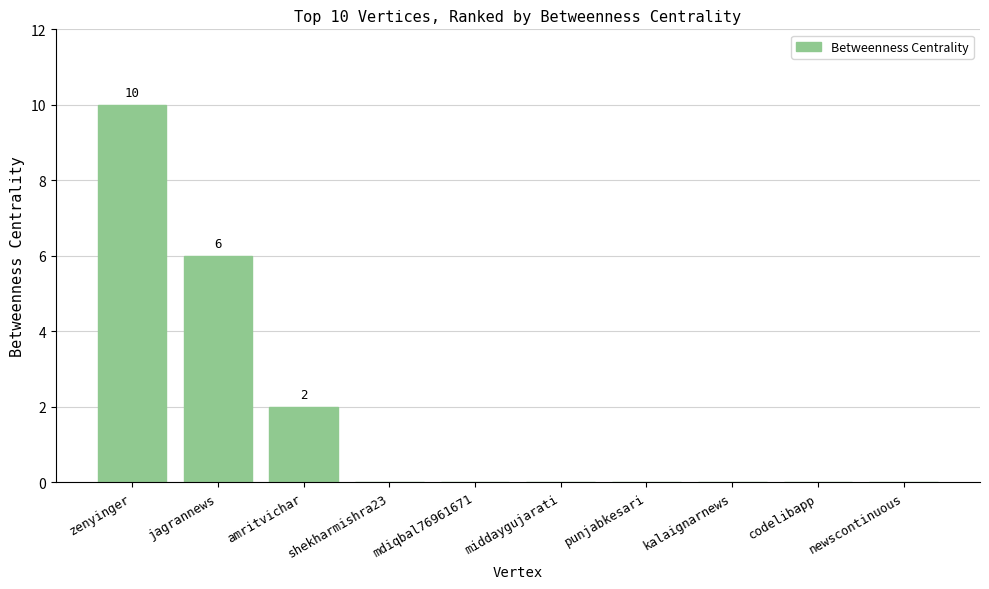

Count the values in the range 0 to 2.

8